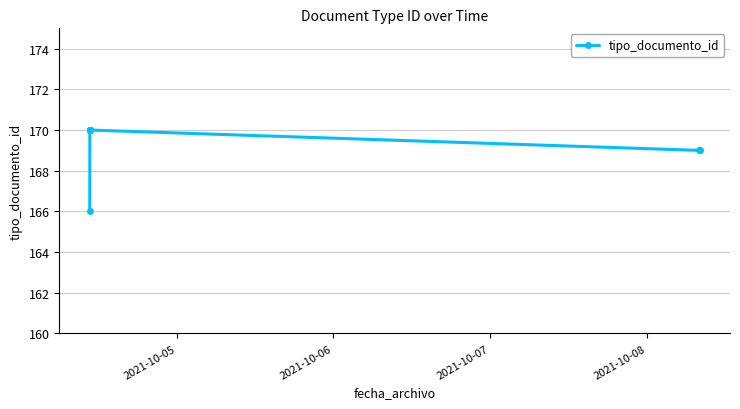

Reading left to right, list all the values displayed in this chart.

166	170	170	170	170	170	170	170	169	169